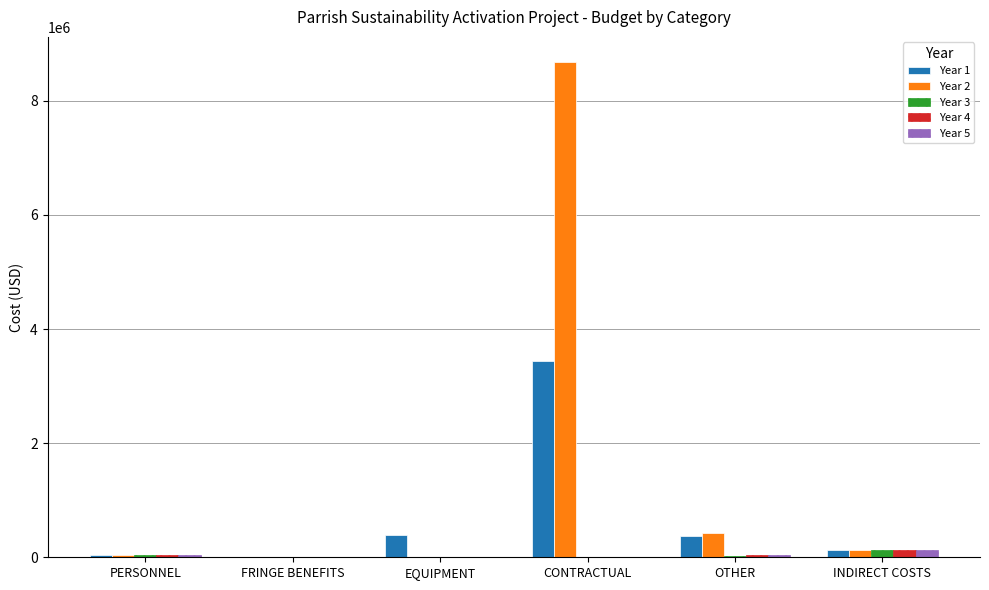

Which series has the largest range (max minus min)?

Year 2